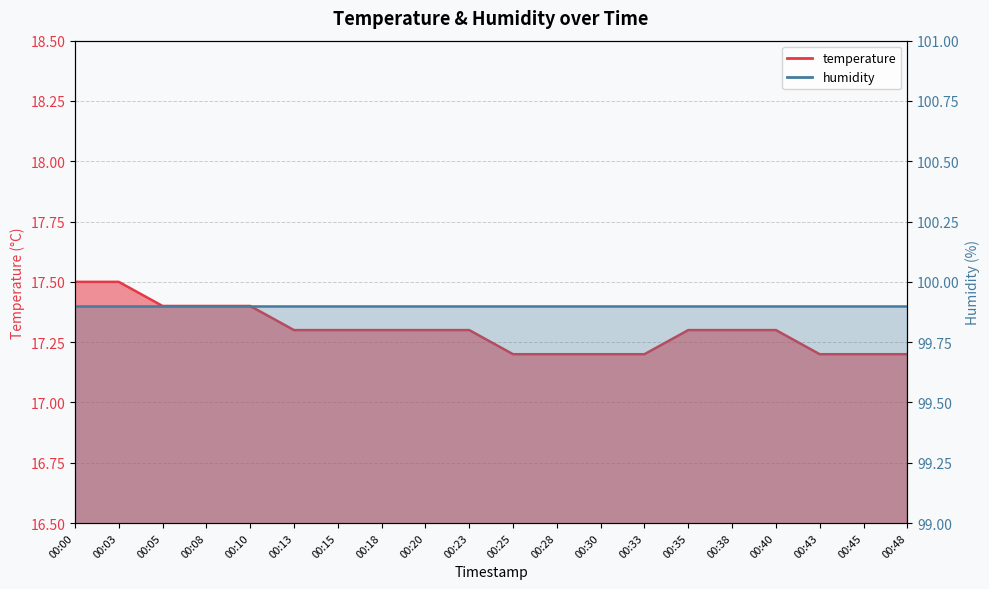

Between 00:03 and 00:20, which is larger?

00:03